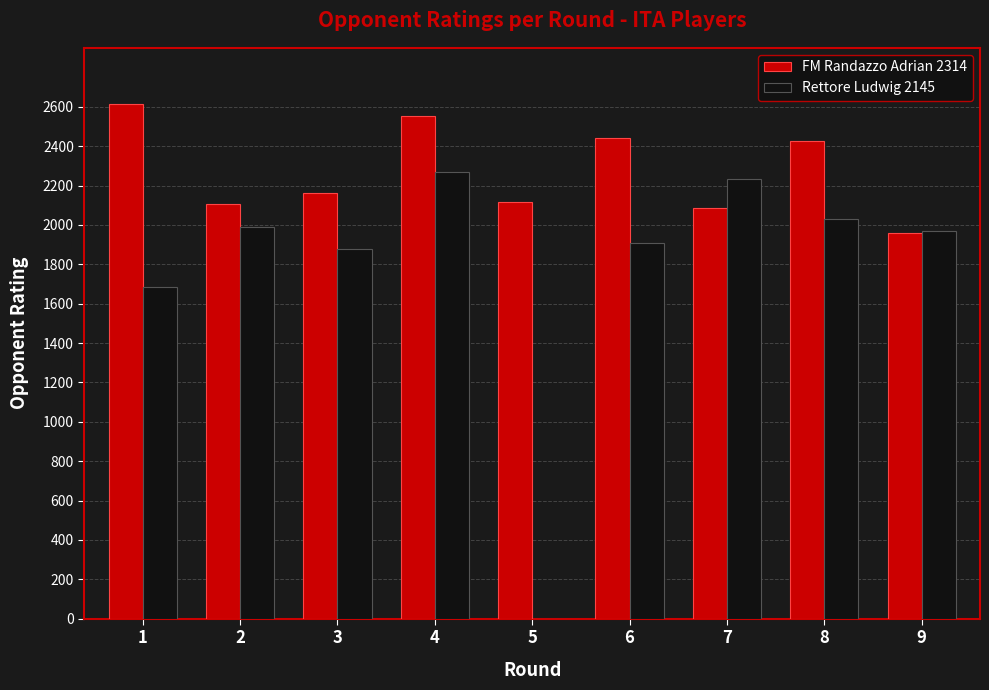

The value of Rettore Ludwig 2145 at 2 is 1992. True or false?

True